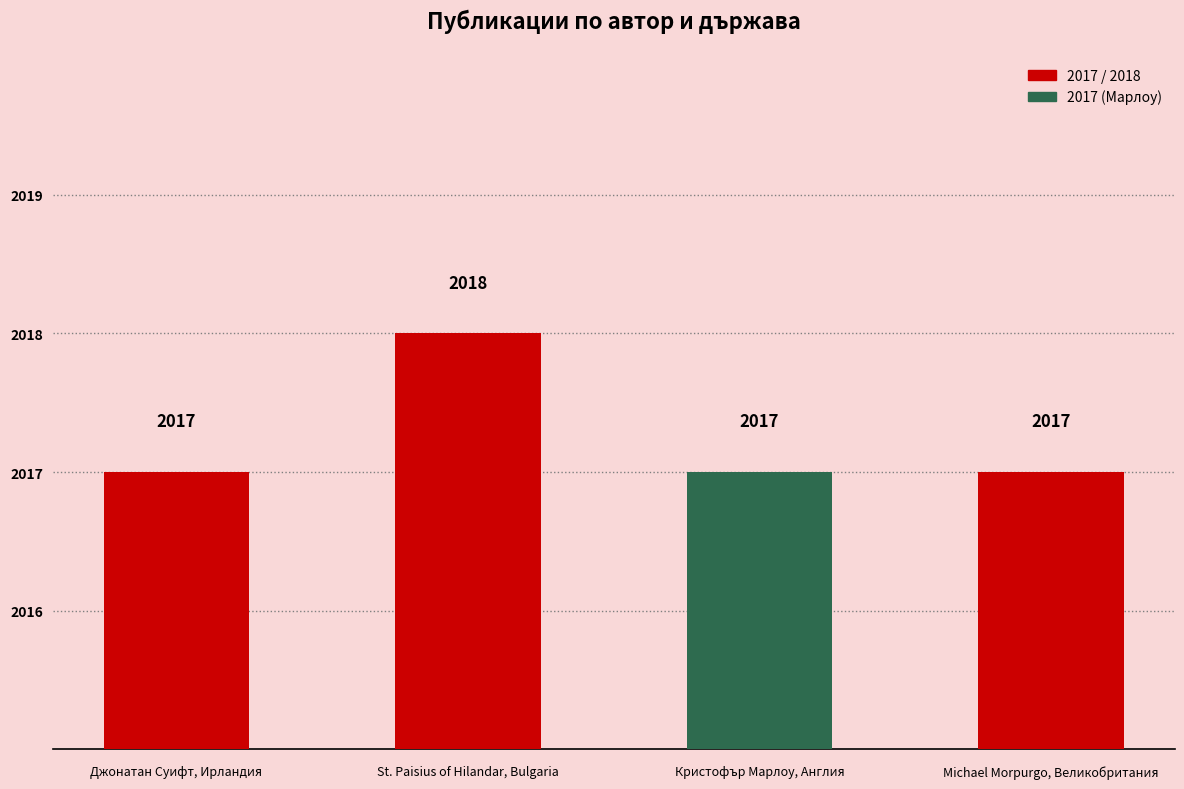

How many bars are there in total?

4